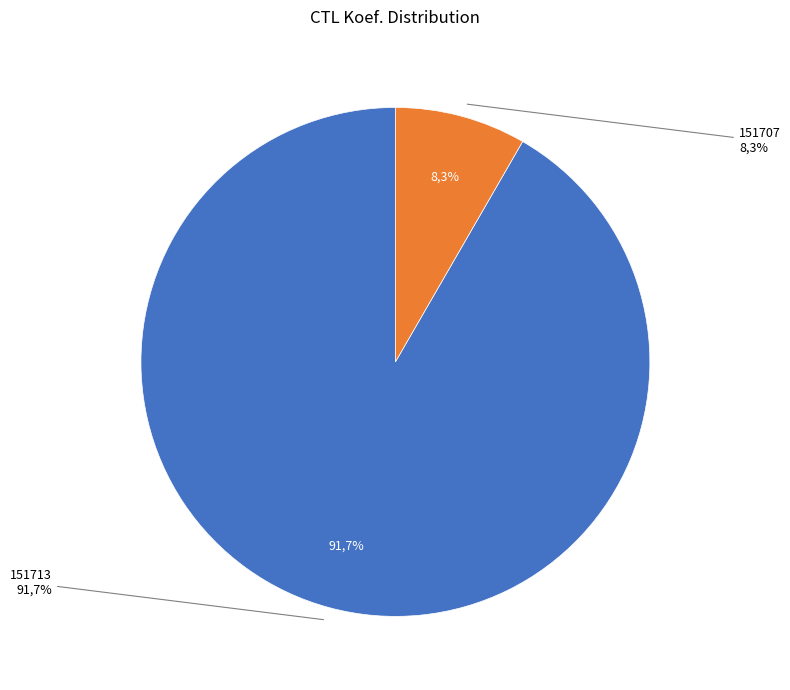

To the nearest percent, what is the difference between the 151707 and 151713 slice percentages?

83%